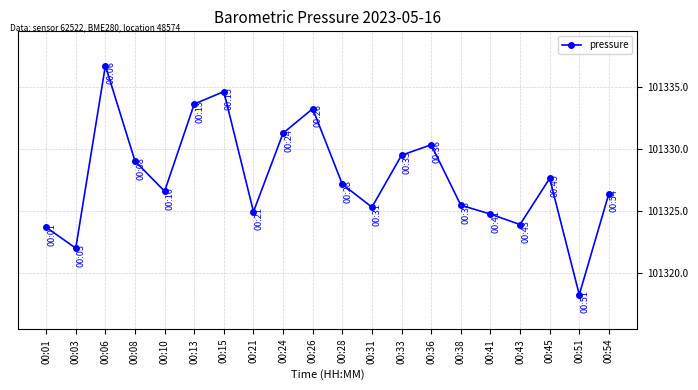

What is the difference between the maximum and minimum values?

18.5